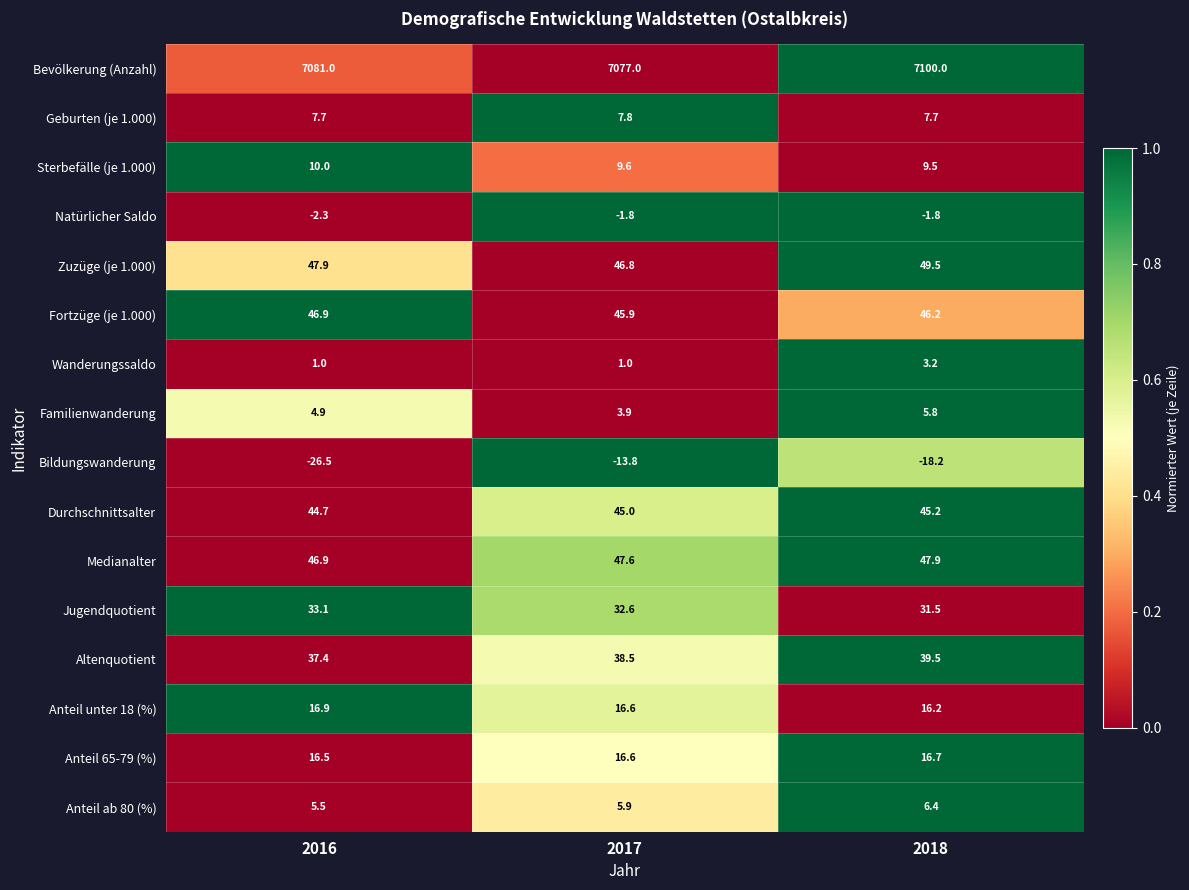

Between 2016 and 2018, which series saw the biggest shift?

Bevölkerung (Anzahl)